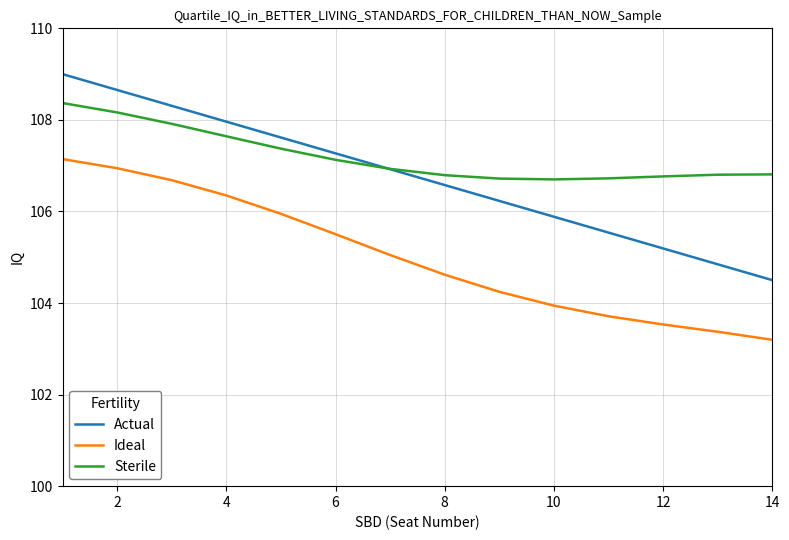

Which series has the largest total across all categories?

Sterile